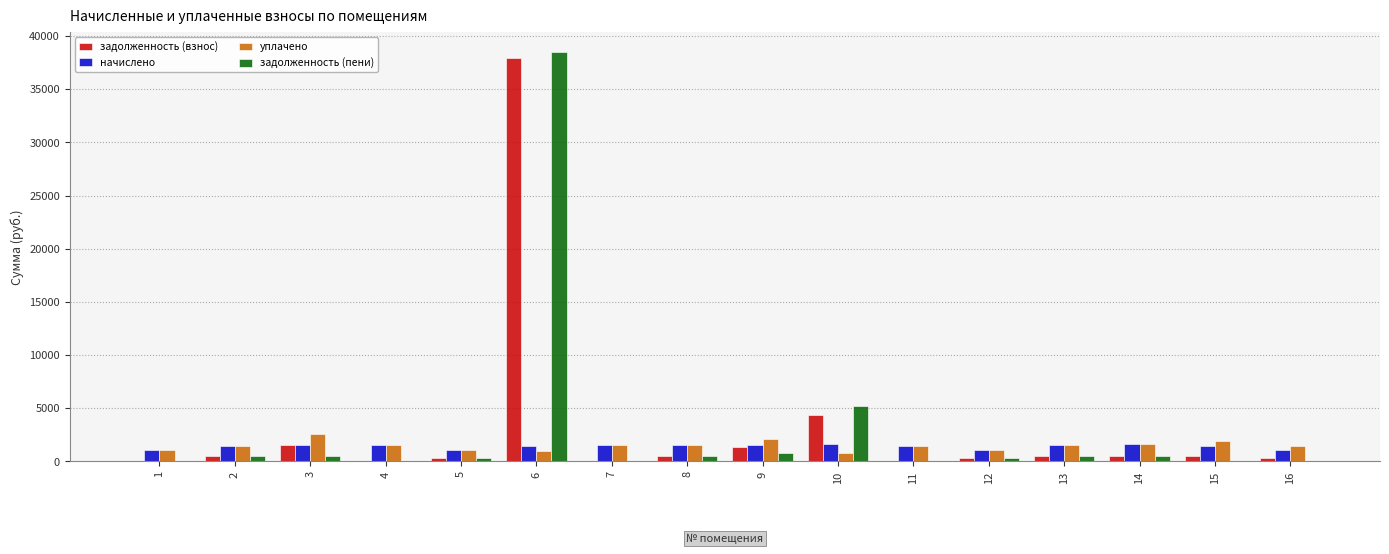

What is the sum of all уплачено values?

23838.1